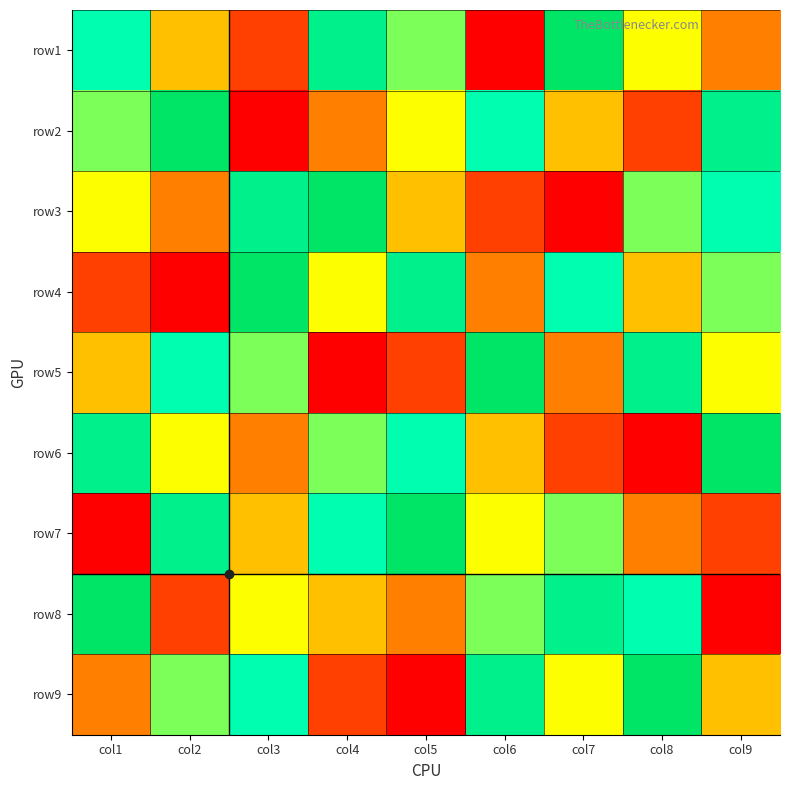

Which has a higher value, col9 or col4?

col4